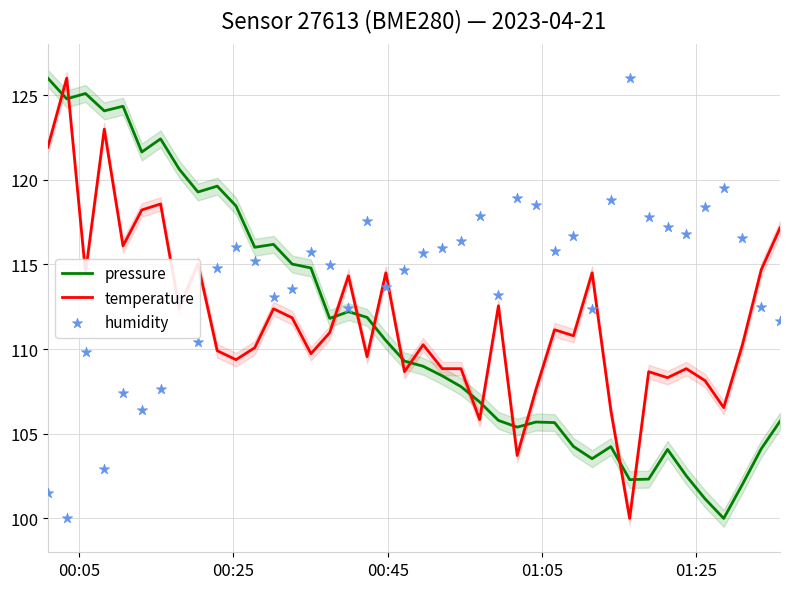

Which series contains the highest Y value?

pressure